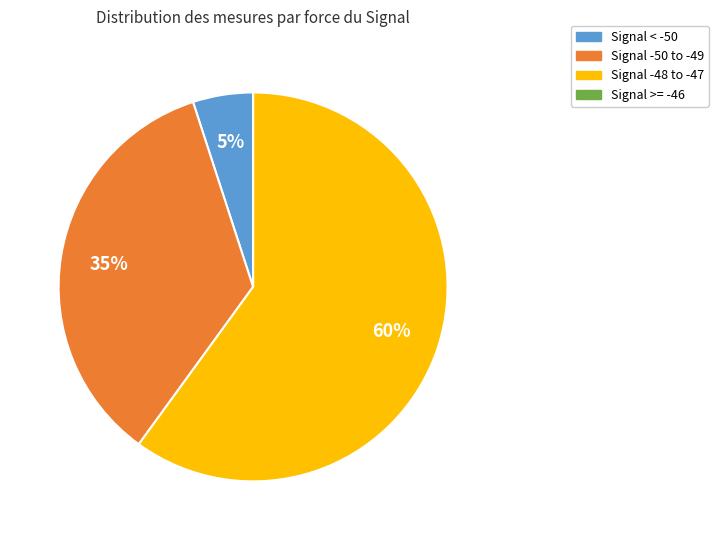

True or false: Signal -48 to -47 accounts for 60% of the total.

True